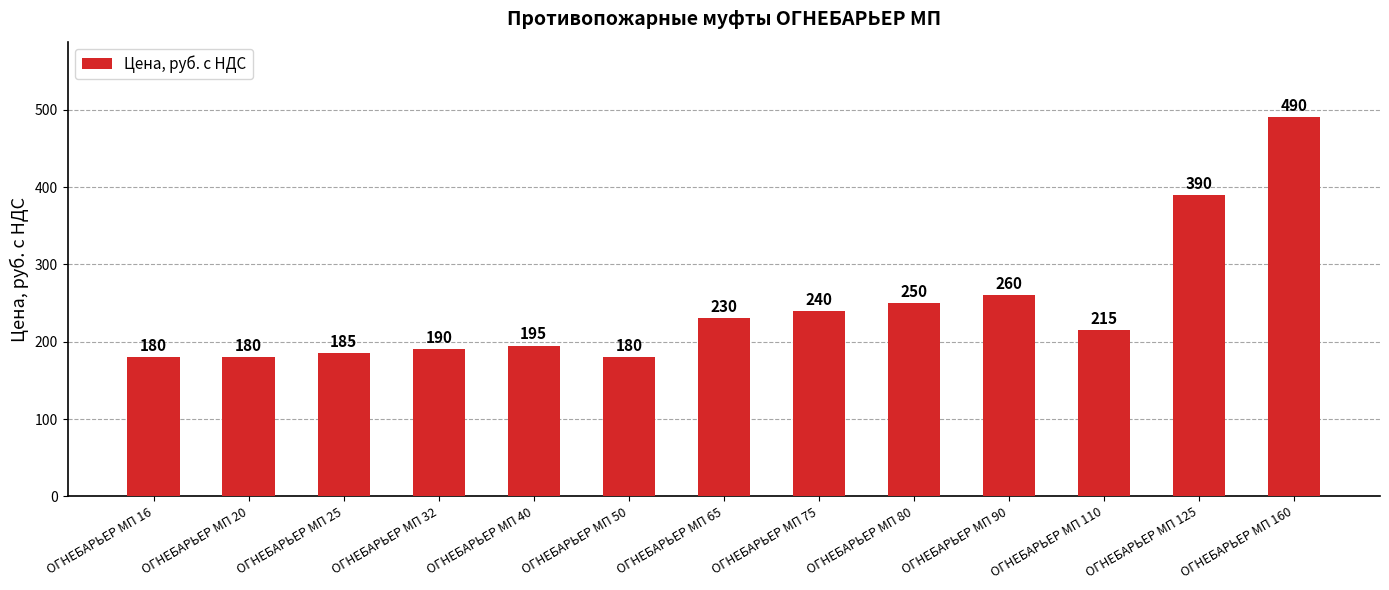

Where is the data nearest to the value 335?

ОГНЕБАРЬЕР МП 125